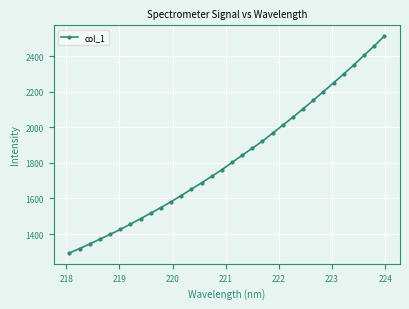

True or false: the data has more than 1 interior local peaks.

False